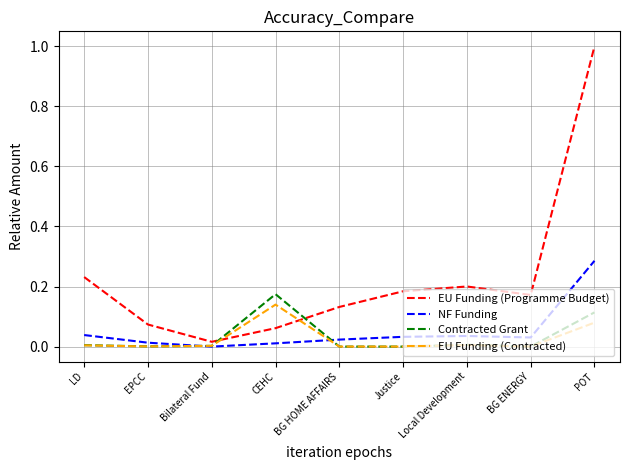

Which series has the largest range (max minus min)?

EU Funding (Programme Budget)